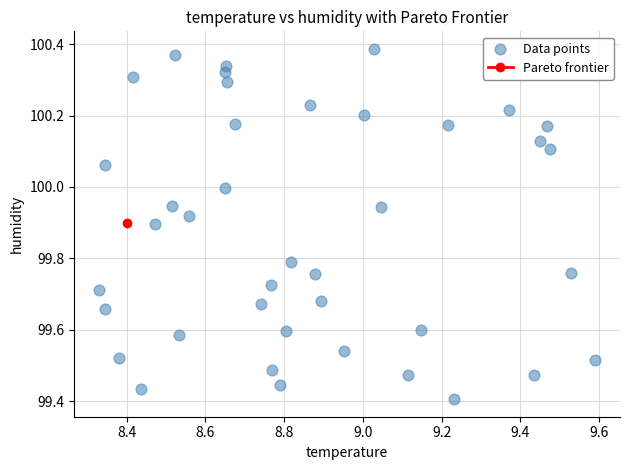

What is the range of Y values (max minus min)?

1.0